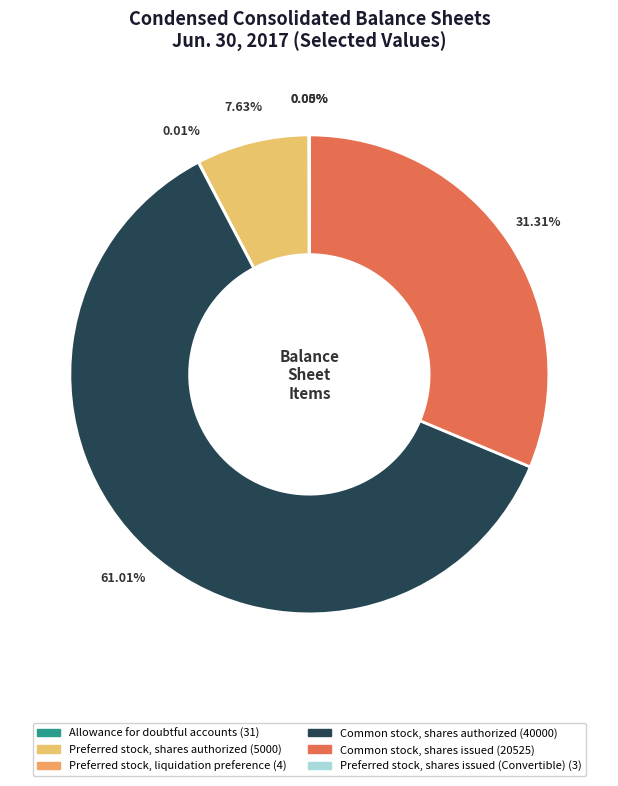

Is it true that Common stock, shares authorized is 55% of the pie?

False